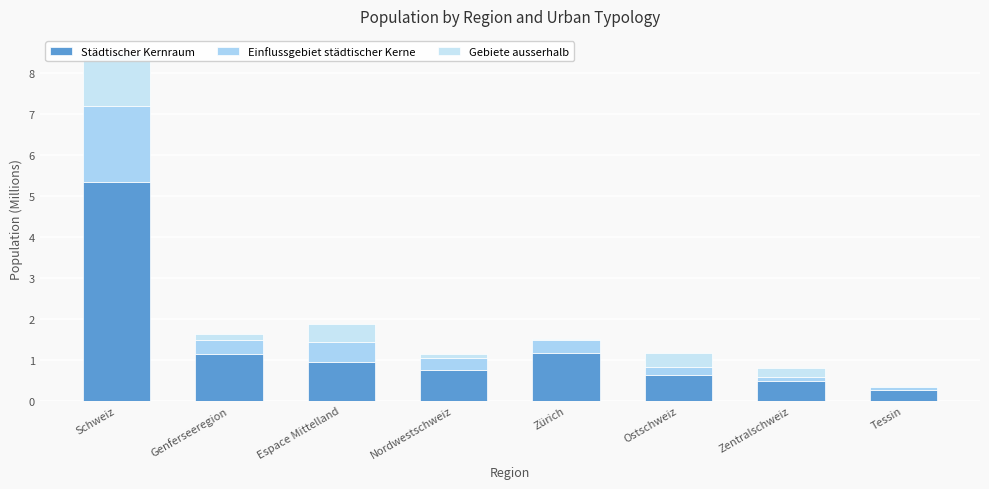

What is the sum of all Gebiete ausserhalb values?

2.6